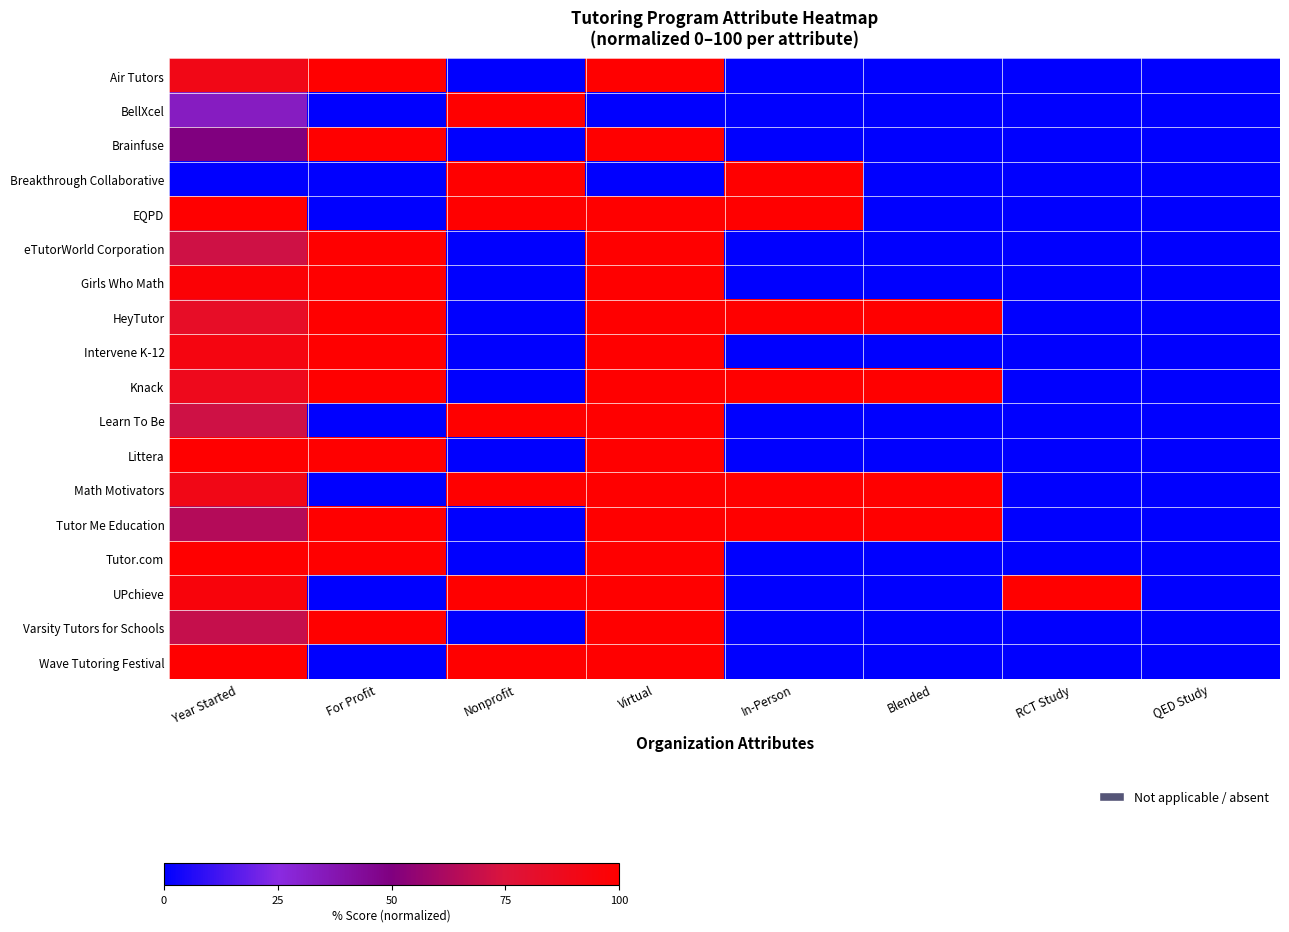

What is the total value across all series at For Profit?

1100.0